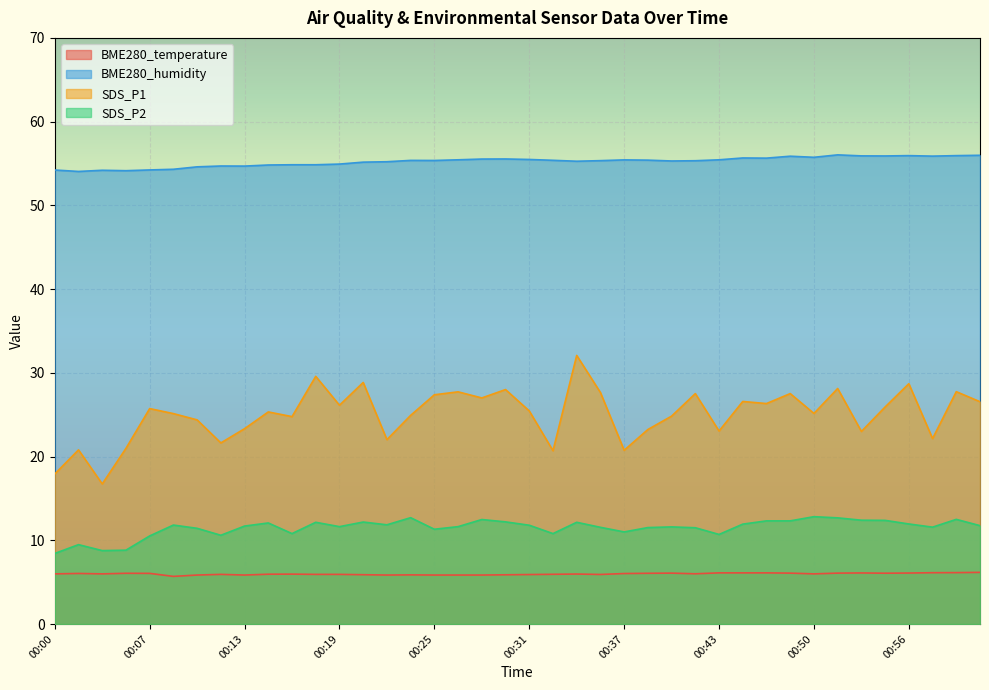

Where is BME280_temperature nearest to the value 5?

00:08